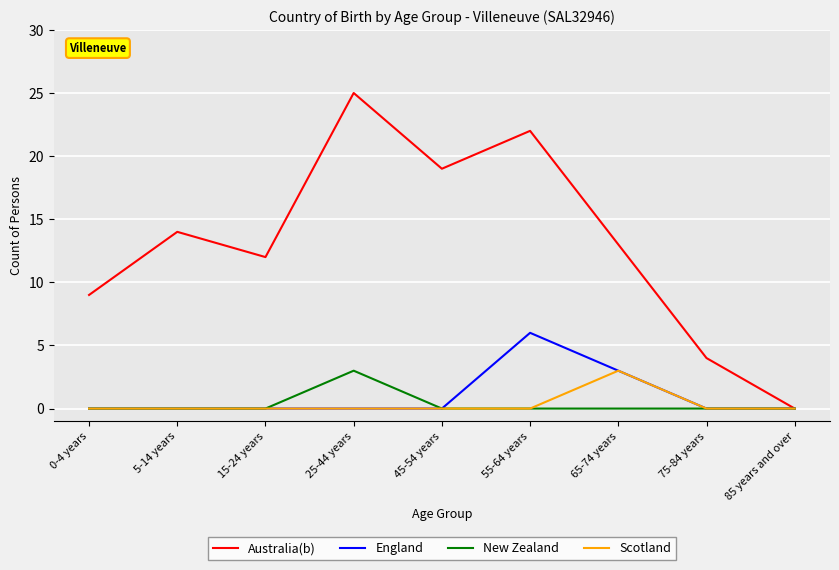

What is the spread (max minus min) of values at 65-74 years?

13